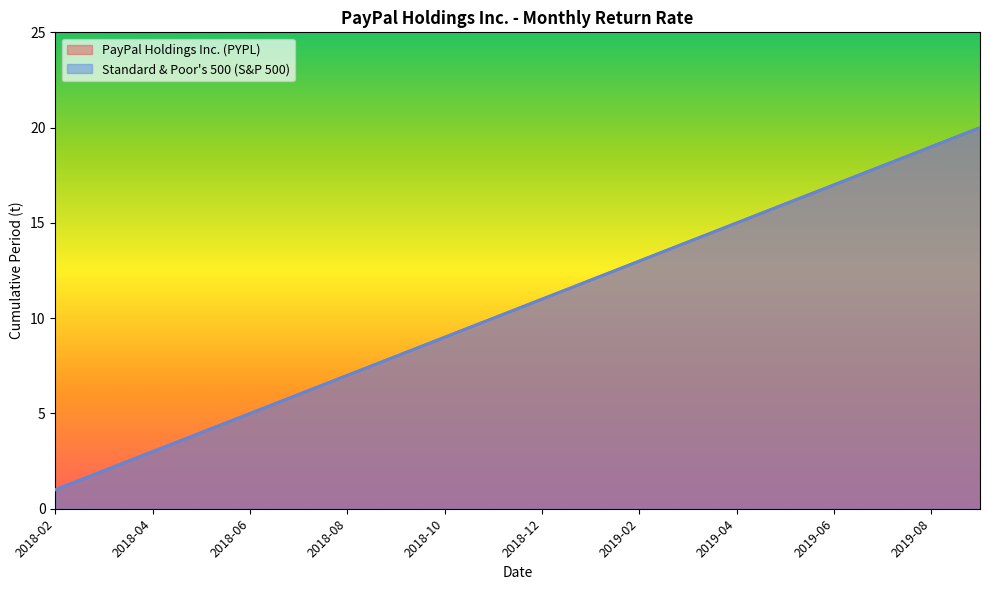

Reading left to right, what are all the values shown in this chart?

PayPal Holdings Inc. (PYPL): 1	2	3	4	5	6	7	8	9	10	11	12	13	14	15	16	17	18	19	20
Standard & Poor's 500 (S&P 500): 1	2	3	4	5	6	7	8	9	10	11	12	13	14	15	16	17	18	19	20